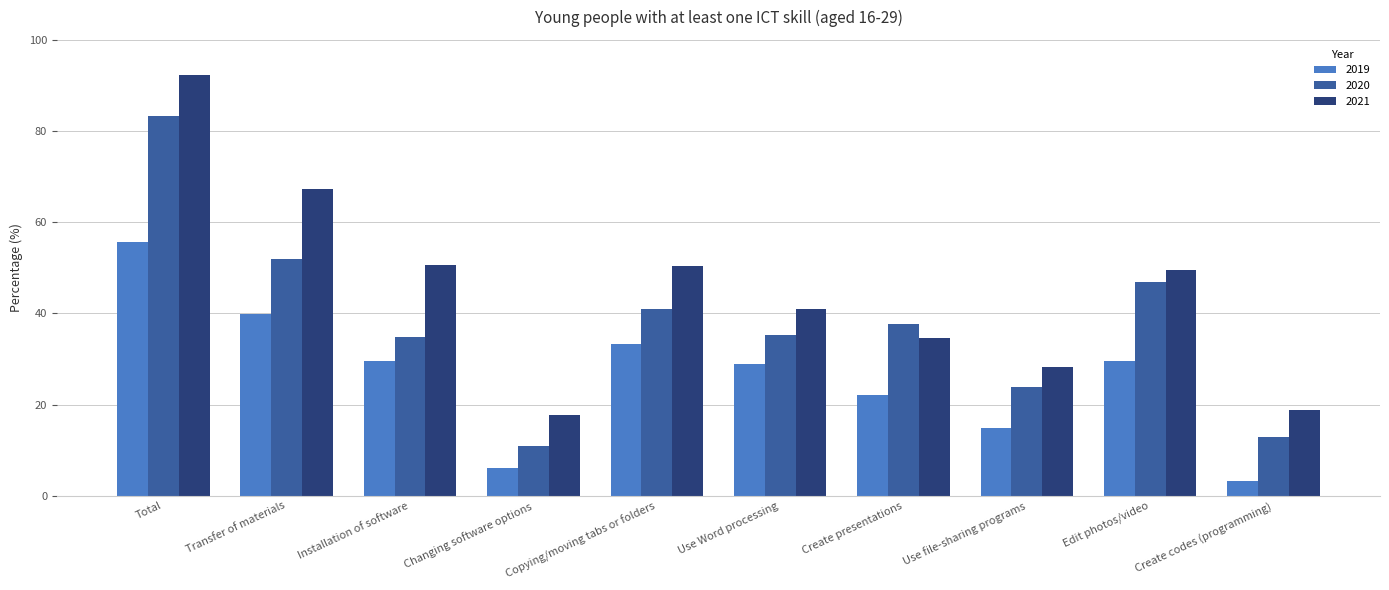

Which series has the widest spread of values?

2021